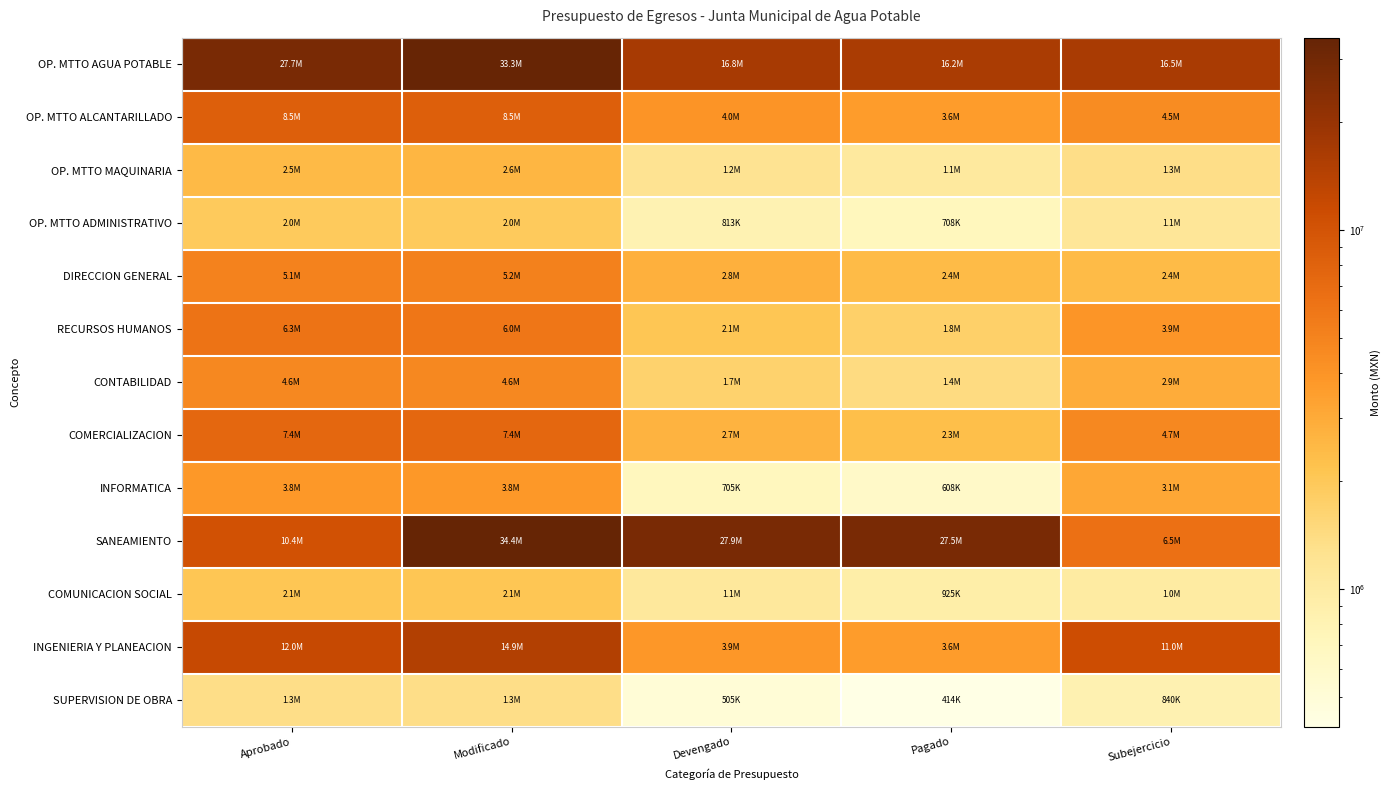

Which label corresponds to the smallest value in the chart?

Pagado